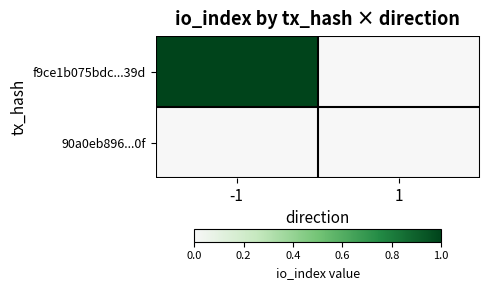

Reading left to right, list all the values displayed in this chart.

f9ce1b075bdc...39d: -1=1	1=0
90a0eb896...0f: -1=0	1=0